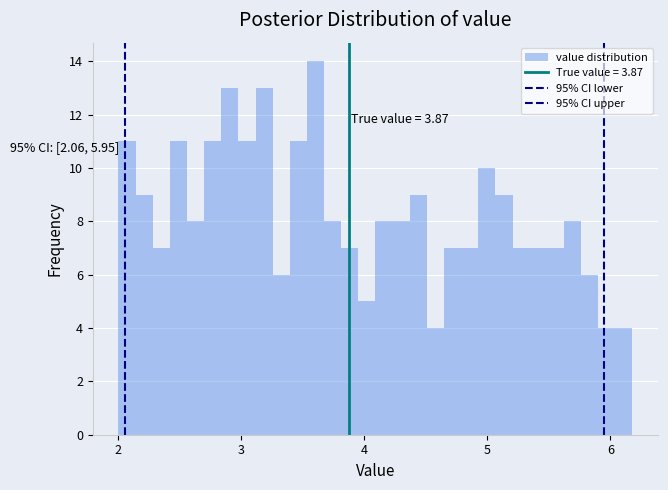

Around what value on the x-axis is the tallest bar? Give the approximate position of its centre, as read against the axis.

3.6